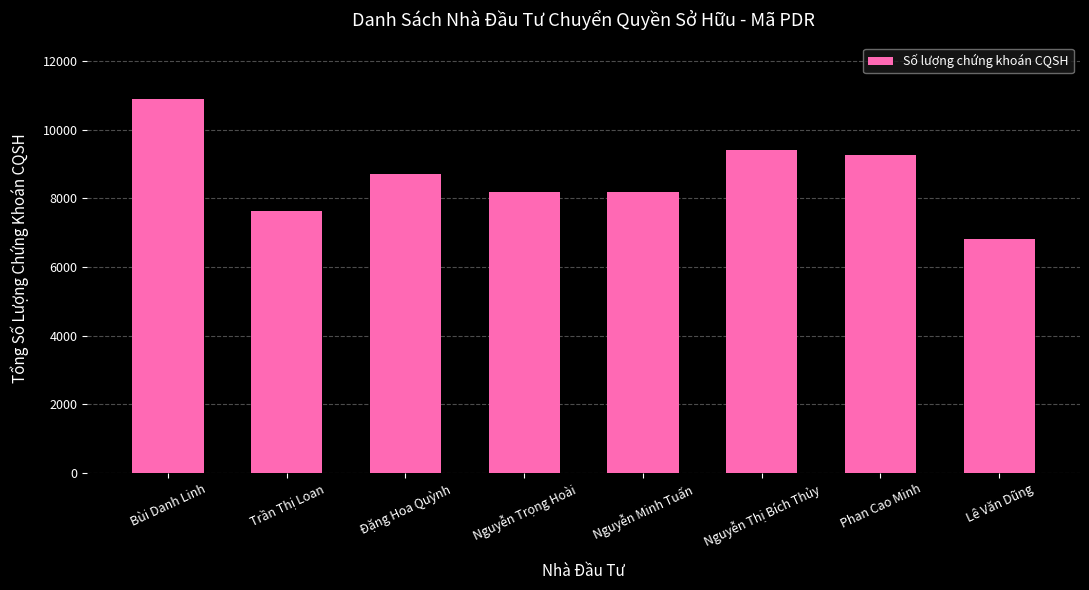

What is the value of the 5th bar from the left?

8178